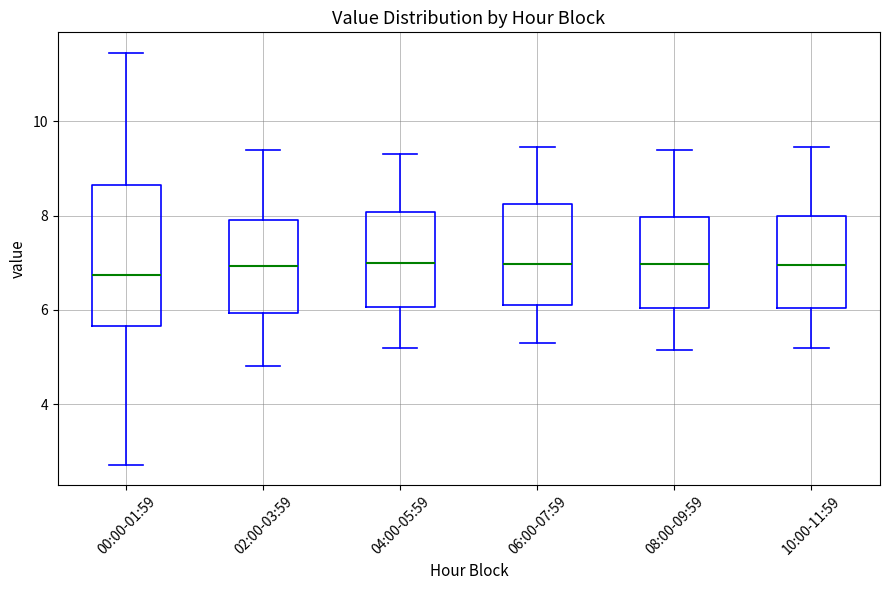

Reading left to right, read every box against the y-axis: the position of its median line, the range the box covers, and the ends of its whiskers. The values are not printed on the chart, so give them approximately, as read against the axis.

00:00-01:59: median 6.8, box 5.6 to 8.6, whiskers 2.8 to 11.4
02:00-03:59: median 7.0, box 6.0 to 8.0, whiskers 4.8 to 9.4
04:00-05:59: median 7.0, box 6.0 to 8.0, whiskers 5.2 to 9.4
06:00-07:59: median 7.0, box 6.2 to 8.2, whiskers 5.4 to 9.4
08:00-09:59: median 7.0, box 6.0 to 8.0, whiskers 5.2 to 9.4
10:00-11:59: median 7.0, box 6.0 to 8.0, whiskers 5.2 to 9.4